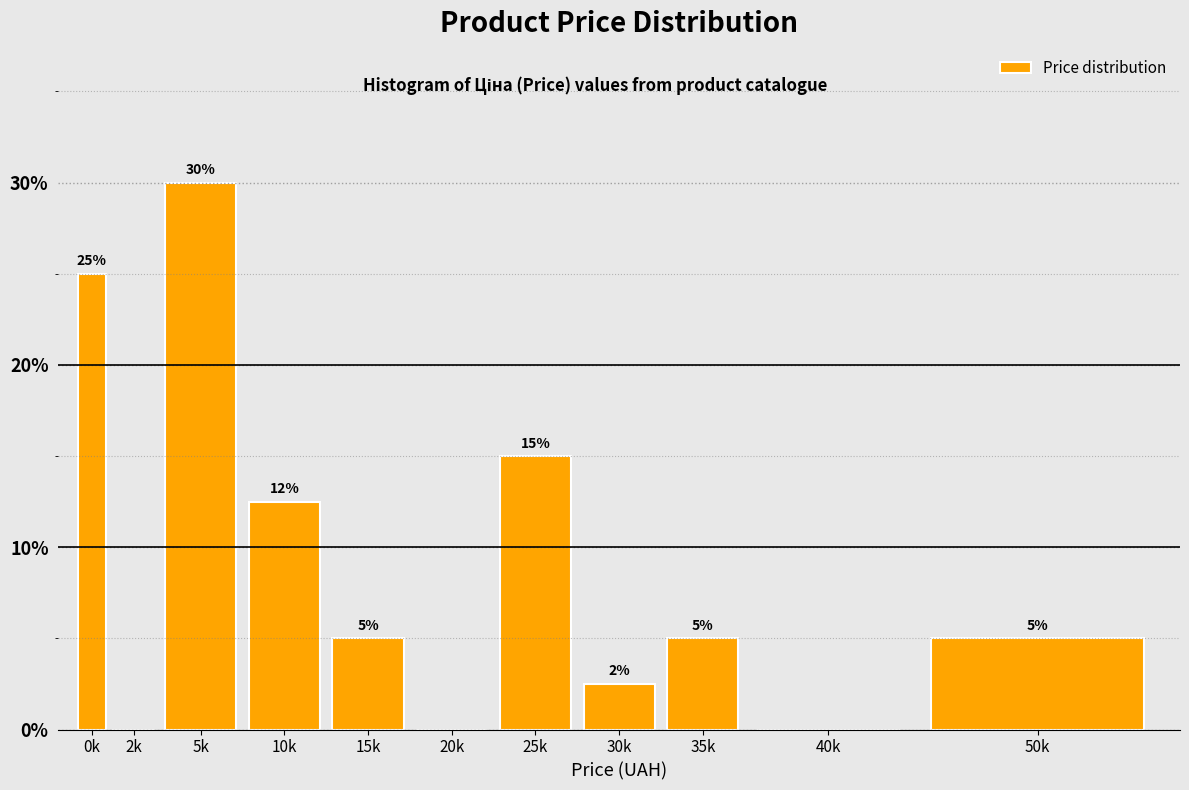

Where is the data nearest to the value 15?

25k